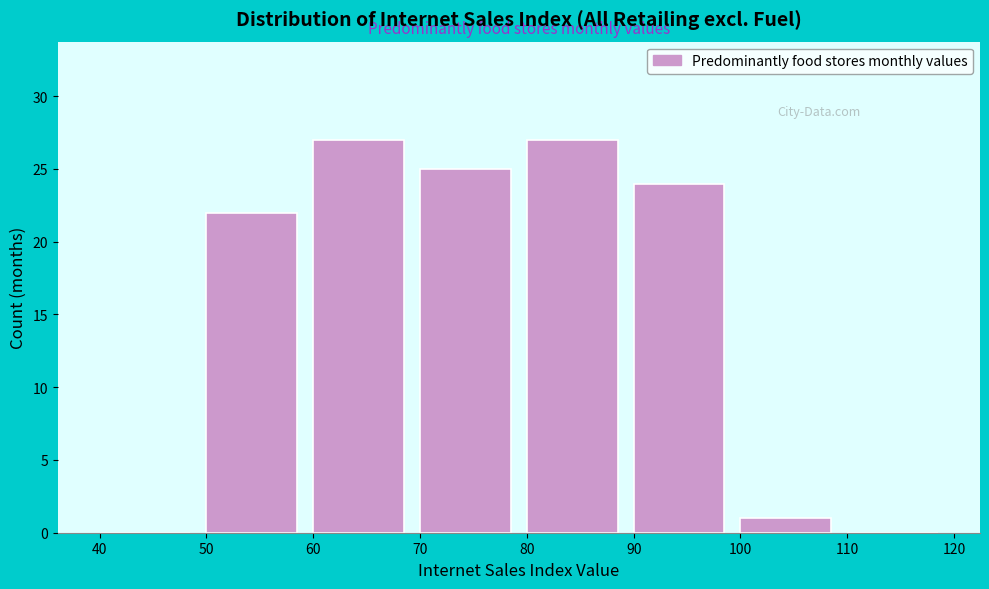

Reading left to right, list every bar in this chart as the range it spans on the x-axis followed by its height. The values are not printed on the chart, so give them approximately, as read against the axis.

40 to 50: 0
50 to 60: 22
60 to 70: 27
70 to 80: 25
80 to 90: 27
90 to 100: 24
100 to 110: 1
110 to 120: 0